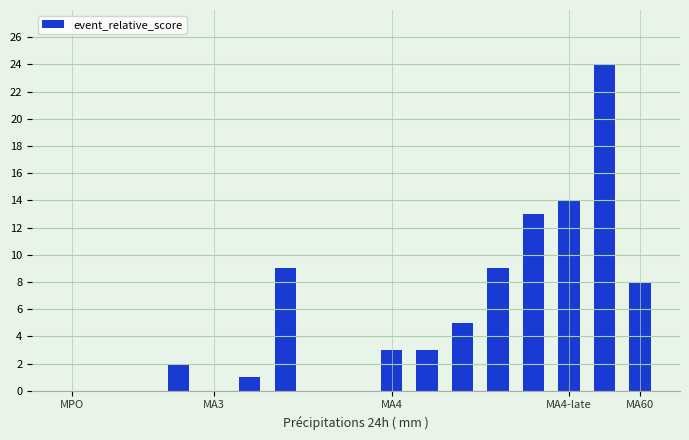

What is the sum of all values?

91